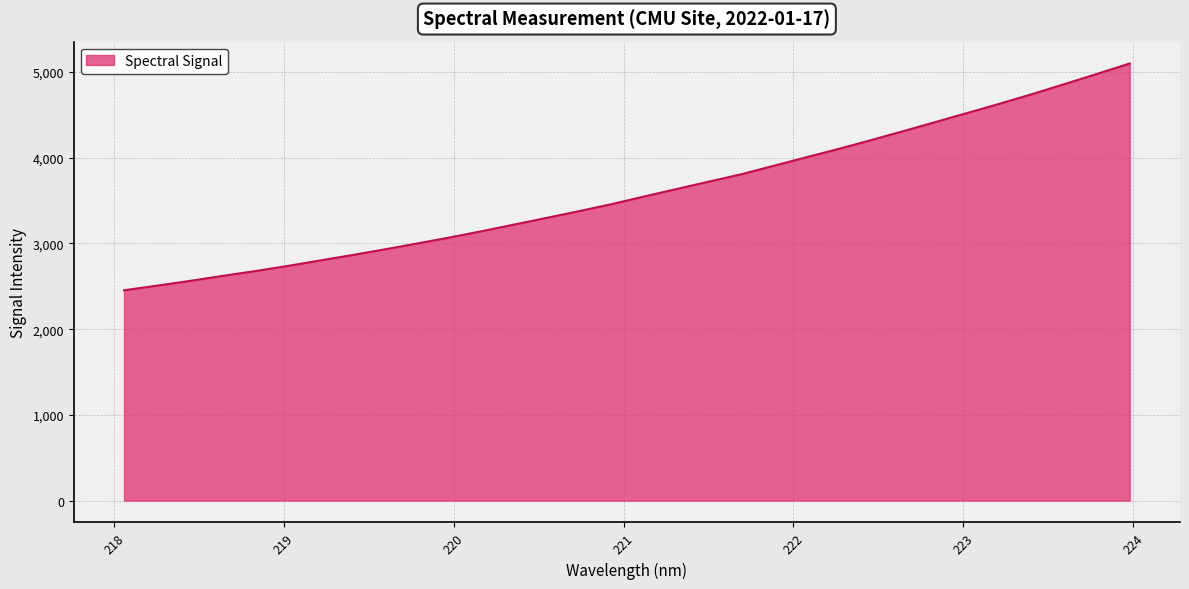

What is the greatest value displayed?

5098.9